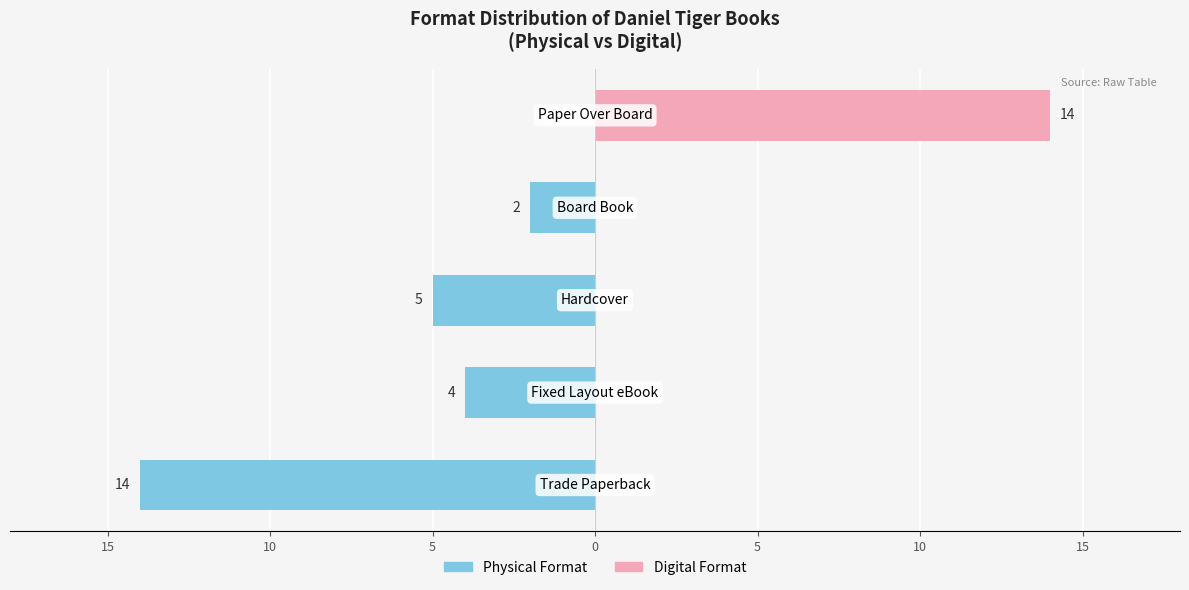

What is the average value of the Digital Format series?

3